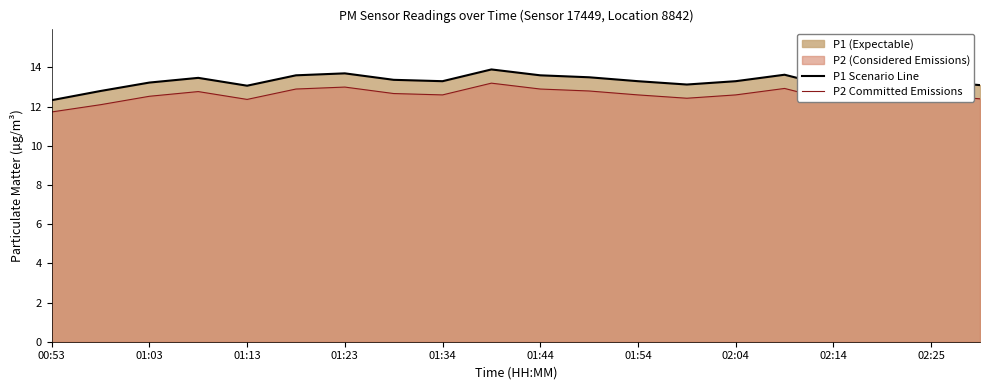

True or false: P1 Scenario Line and P2 Committed Emissions cross at least once.

False